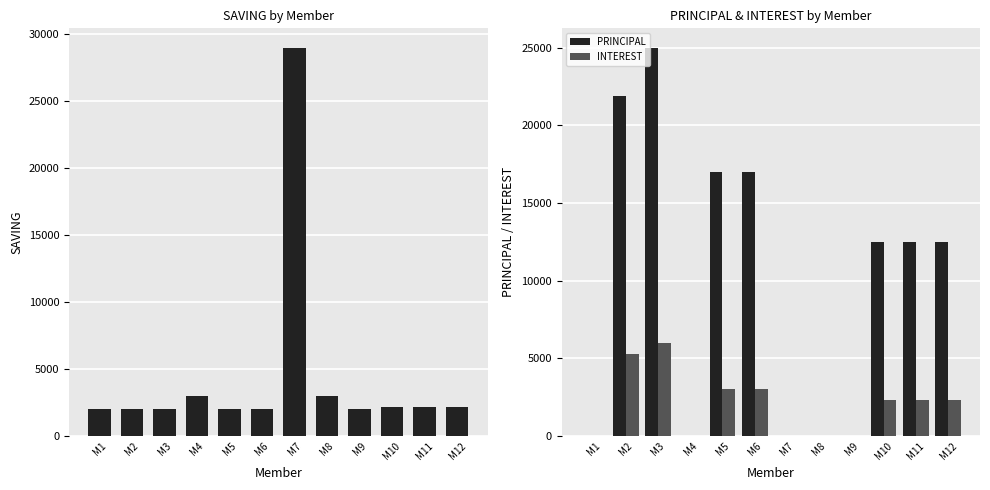

What is the maximum value for PRINCIPAL?

25000